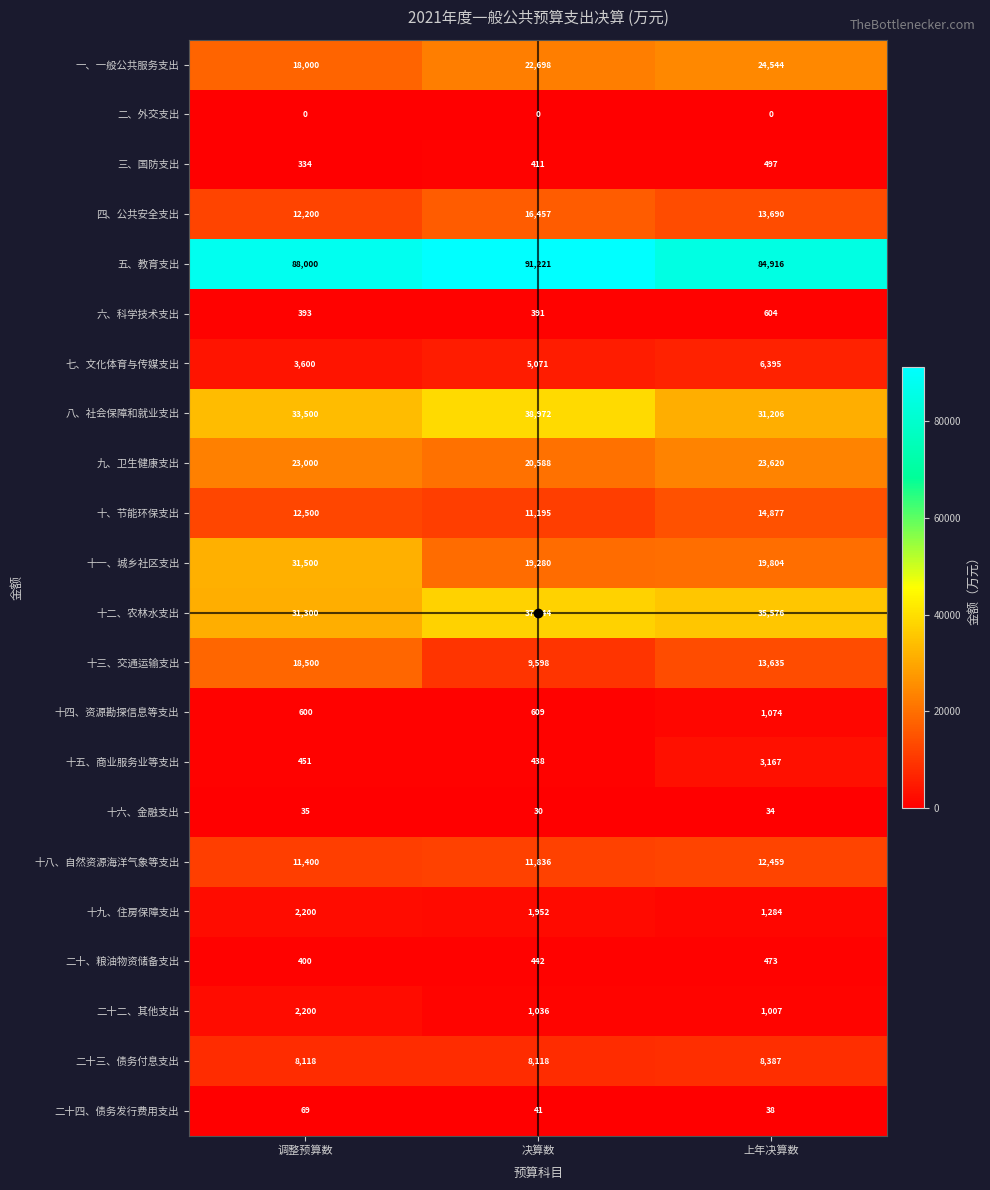

Which series has the widest spread of values?

十一、城乡社区支出